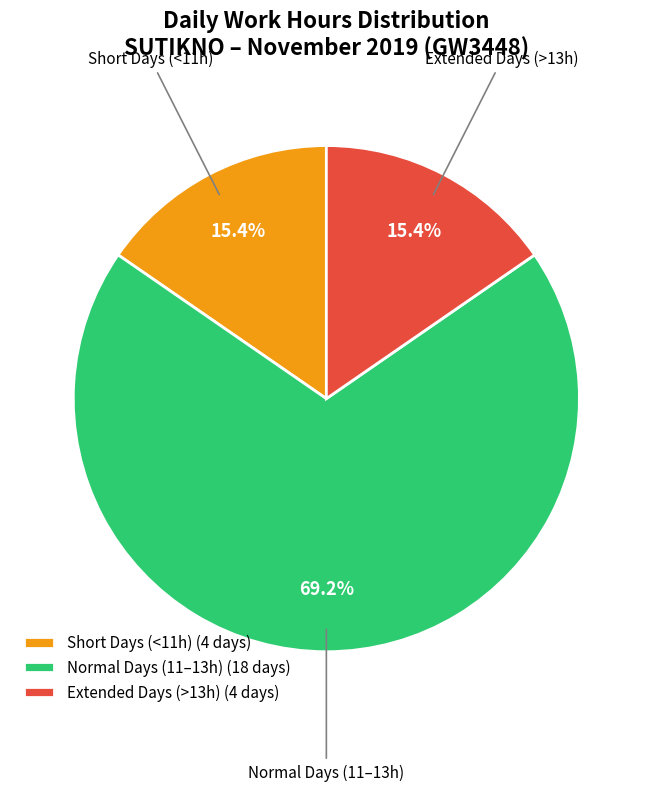

What percentage do Short Days (<11h) (4 days) and Extended Days (>13h) (4 days) together represent?

30.8%